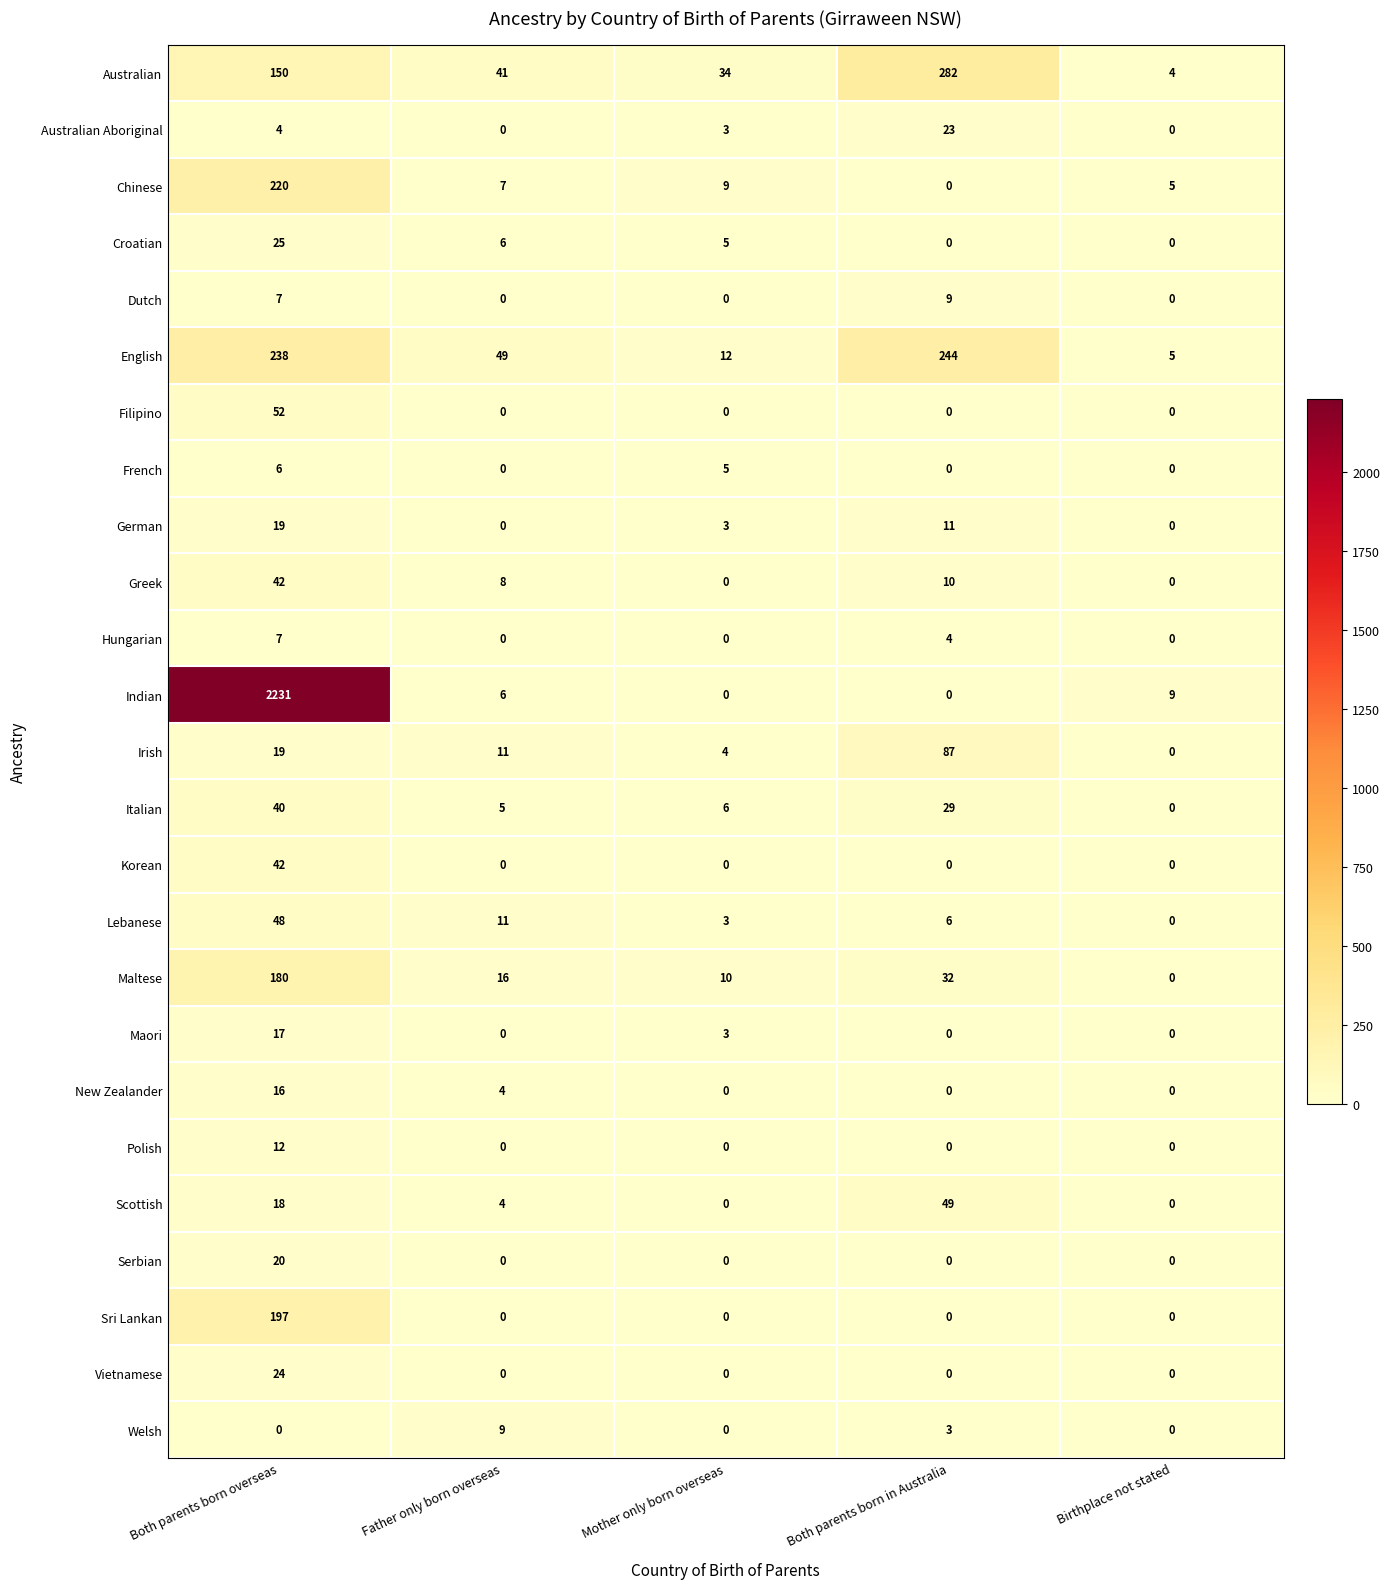

Which series has the widest spread of values?

Indian